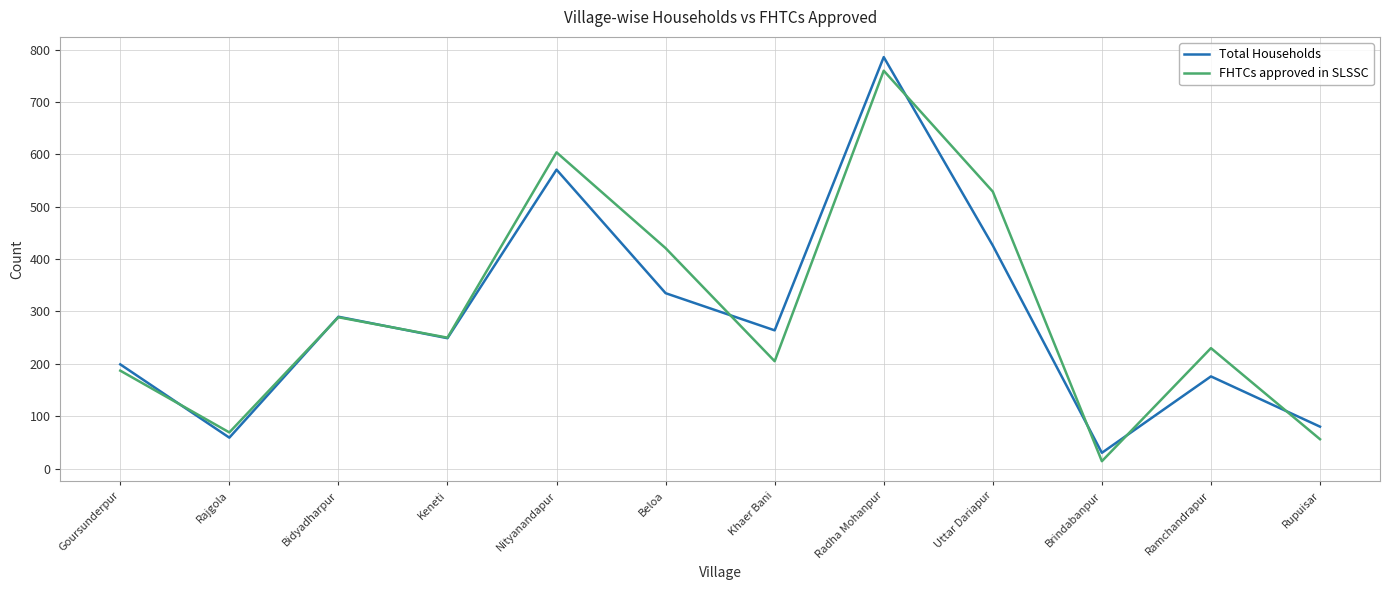

Is it true that FHTCs approved in SLSSC equals 230 at Ramchandrapur?

True